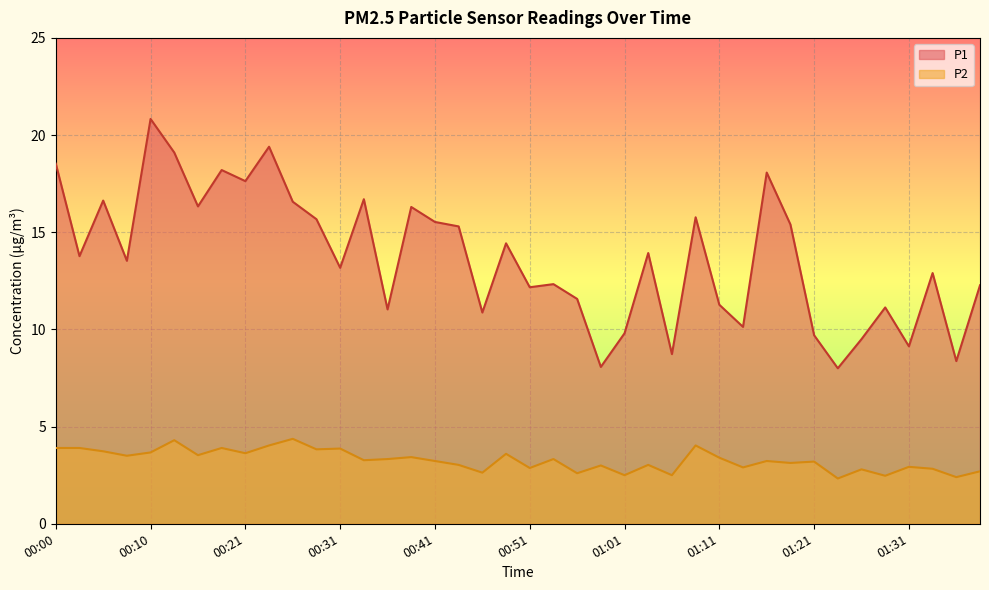

How many lines are shown in the chart?

2